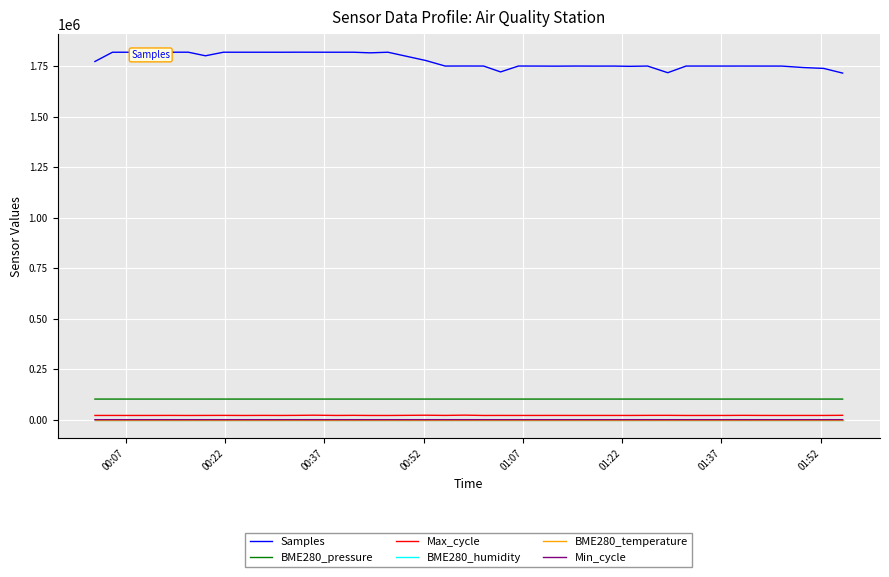

True or false: BME280_pressure and Samples cross at least once.

False